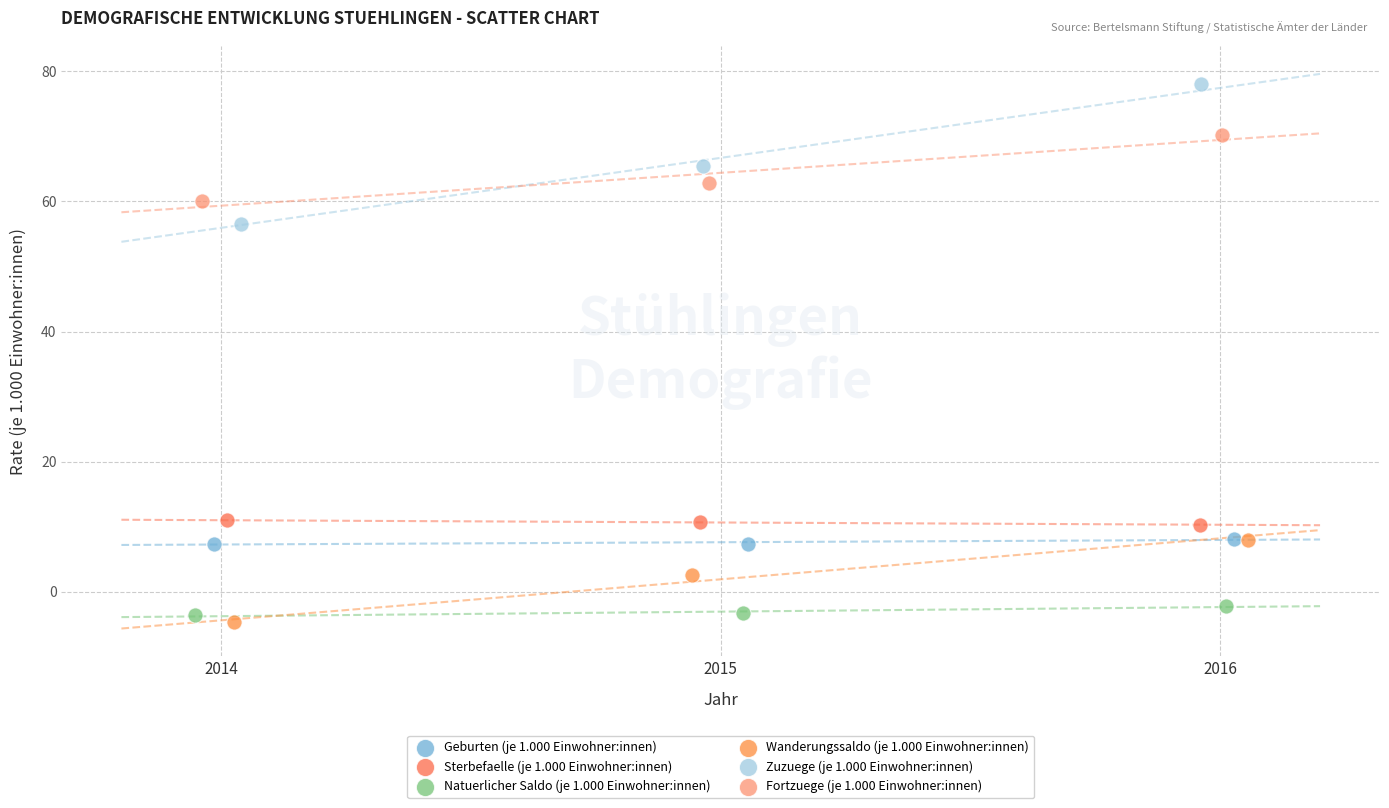

Which series reaches the minimum Y coordinate?

Wanderungssaldo (je 1.000 Einwohner:innen)